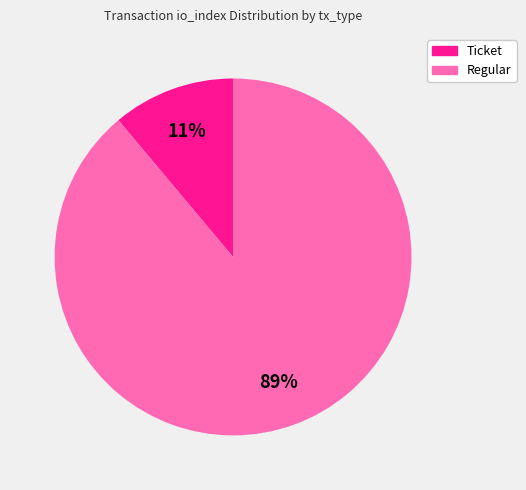

True or false: Ticket accounts for 11% of the total.

True